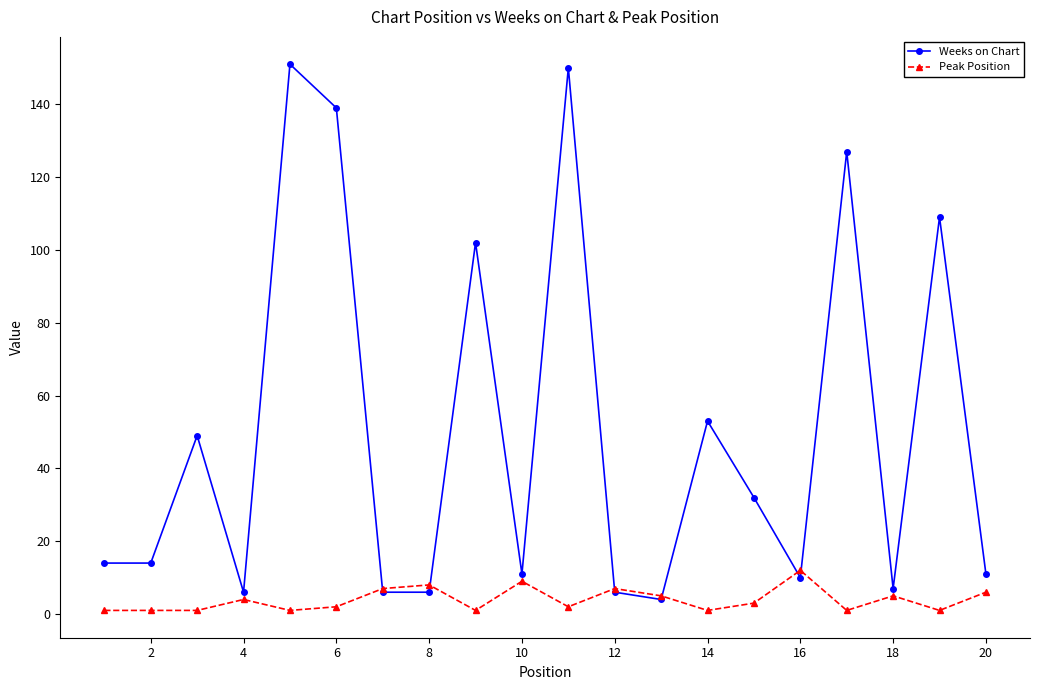

What are all the series names shown in the legend?

Weeks on Chart, Peak Position